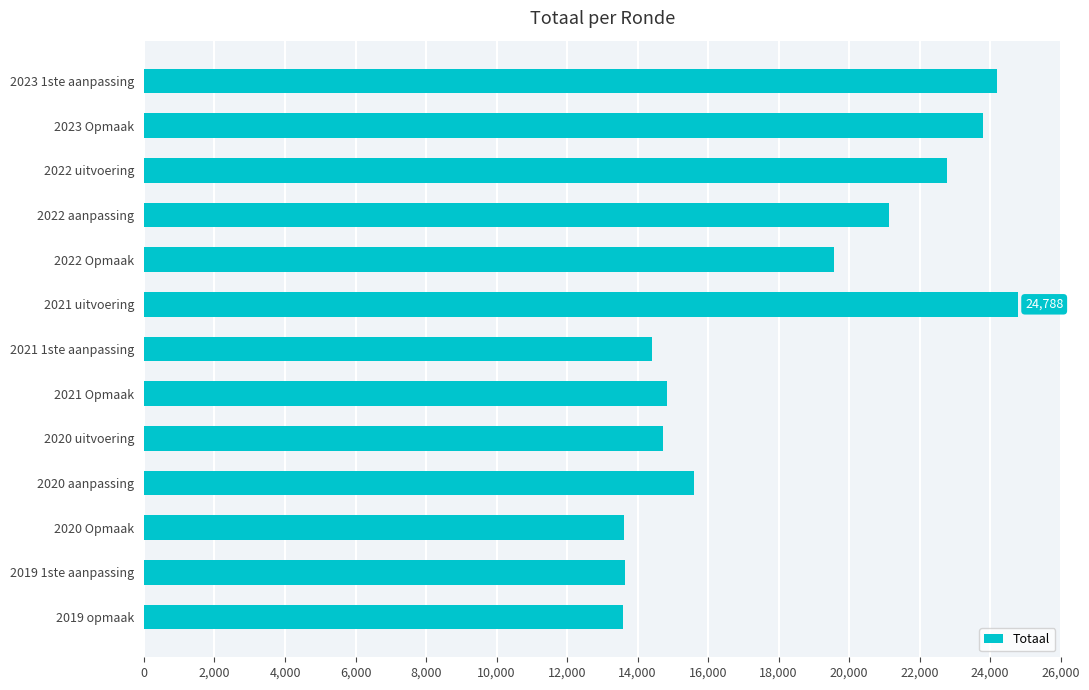

At which label is the value closest to 19192?

2022 Opmaak